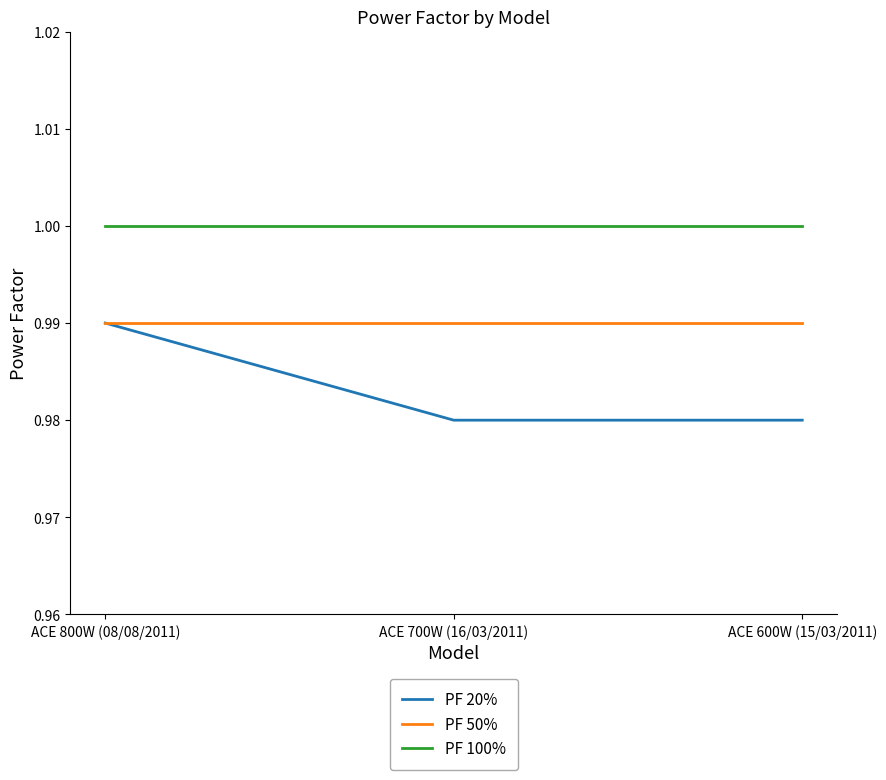

Between ACE 800W (08/08/2011) and ACE 700W (16/03/2011), which series saw the biggest shift?

PF 20%